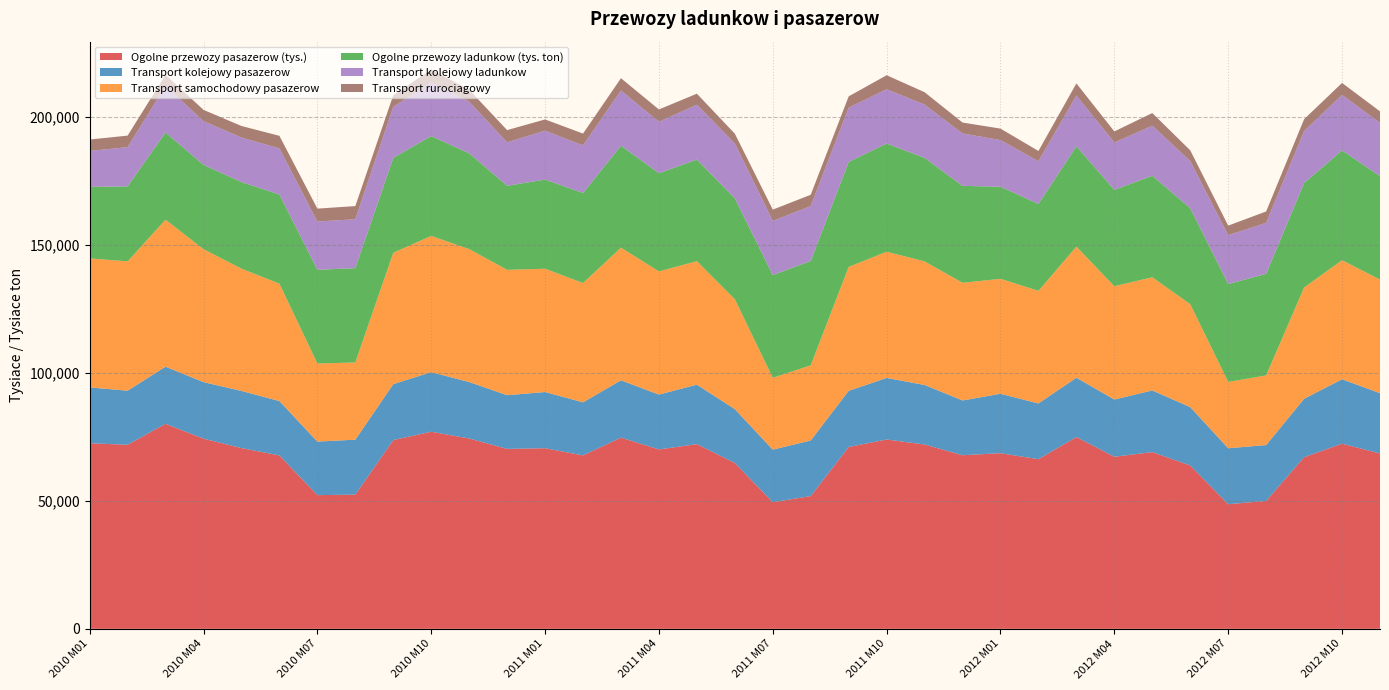

Reading left to right, list all the values displayed in this chart.

Ogolne przewozy pasazerow (tys.): 72454	71860	80043	74245	70563	67701	52201	52380	73698	76944	74312	70250	70512	67703	74645	70037	72097	64725	49437	51833	70984	73916	71959	67775	68570	66221	74869	67183	68999	63762	48655	49923	67003	72291	68443
Transport kolejowy pasazerow: 21789	21111	22315	22074	22319	21218	20906	21465	21822	23267	22048	20964	21939	20727	22386	21425	23236	21043	20513	21707	21938	24038	23256	21387	23207	21767	23167	22337	24074	22804	21840	21819	22815	25149	23558
Transport samochodowy pasazerow: 50388	50494	57381	51907	47726	45840	30475	30130	51283	53187	51893	48948	48134	46569	51775	48093	48203	42912	28047	29340	48371	49268	48245	45928	44874	43966	51172	44234	44183	40167	25894	27198	43433	46477	44360
Ogolne przewozy ladunkow (tys. ton): 27925	29278	34031	32918	33803	34833	36590	36846	37051	38975	37408	32807	34822	35152	39815	38324	39652	39406	40105	40733	40975	42257	40413	37859	35958	33938	39178	37628	39637	37517	38233	39660	40815	42860	40375
Transport kolejowy ladunkow: 14021	15311	18213	17080	17400	17969	18850	19096	19949	20938	20191	16989	19095	18593	21555	20098	21443	21398	21160	21453	21215	21196	20809	20476	18207	16672	19837	18486	19552	18396	19064	19917	20275	21682	20831
Transport rurociagowy: 4458	4511	4317	4394	4510	4917	5040	5132	4533	5017	4627	4752	4379	4615	4801	4800	4300	3848	4405	4399	4402	5464	4827	4242	4486	4008	4722	4329	4935	4170	3740	4431	4622	4671	4470